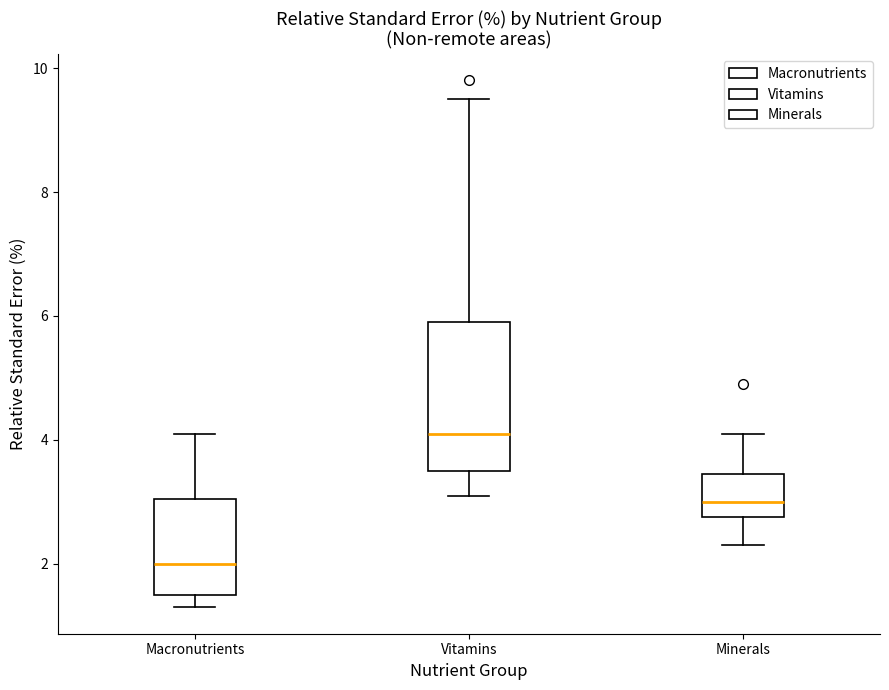

Reading left to right, transcribe this box plot: for each box, give where its median line is, the range the box spans, and where its two whiskers end, as read against the y-axis. The values are not printed on the chart, so give them approximately, as read against the axis.

Macronutrients: median 2.0, box 1.6 to 3.0, whiskers 1.4 to 4.2
Vitamins: median 4.2, box 3.6 to 6.0, whiskers 3.2 to 9.6
Minerals: median 3.0, box 2.8 to 3.4, whiskers 2.4 to 4.2